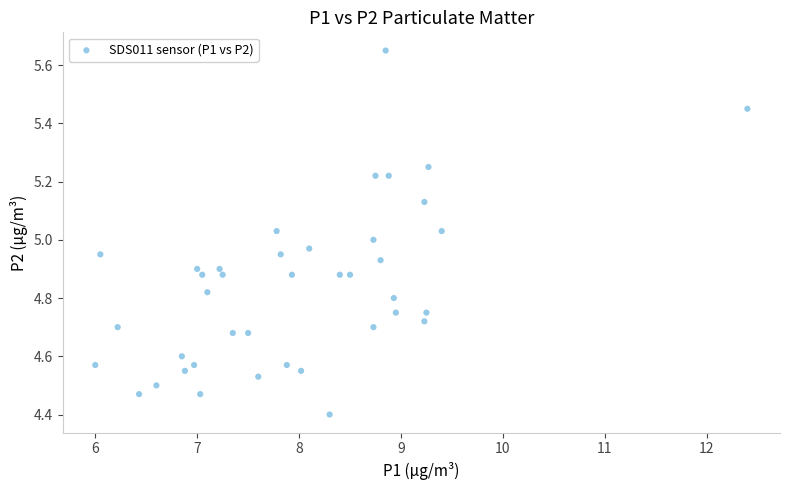

What is the range of X values (max minus min)?

6.4